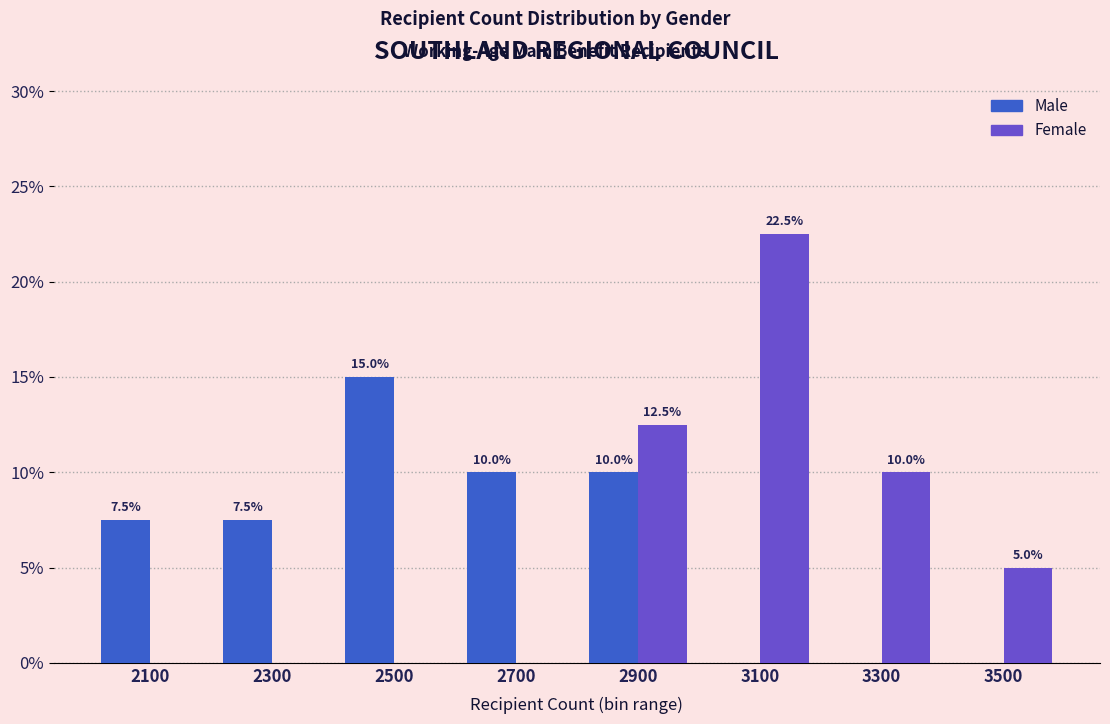

In the Female series, which range on the x-axis has the tallest bar?

3000 to 3200